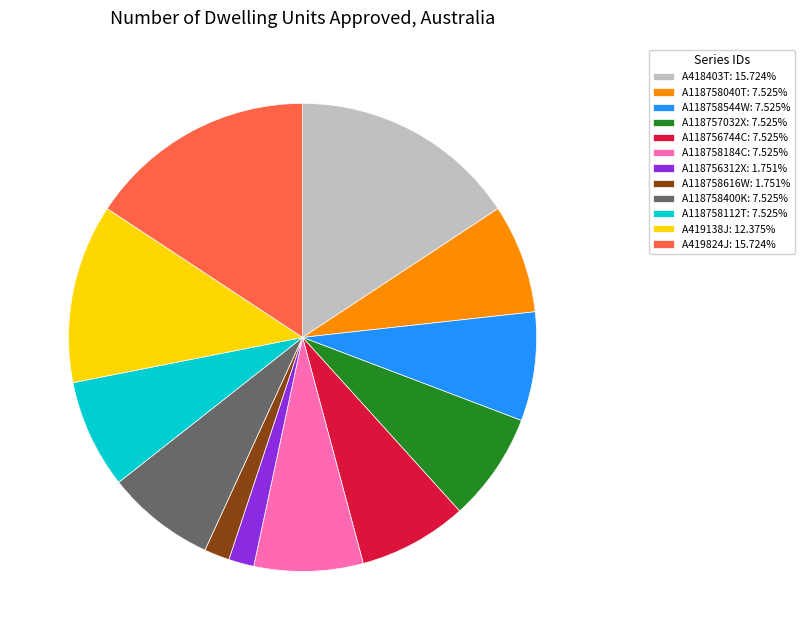

Is the sum of A118756312X and A118758616W greater than half?

No